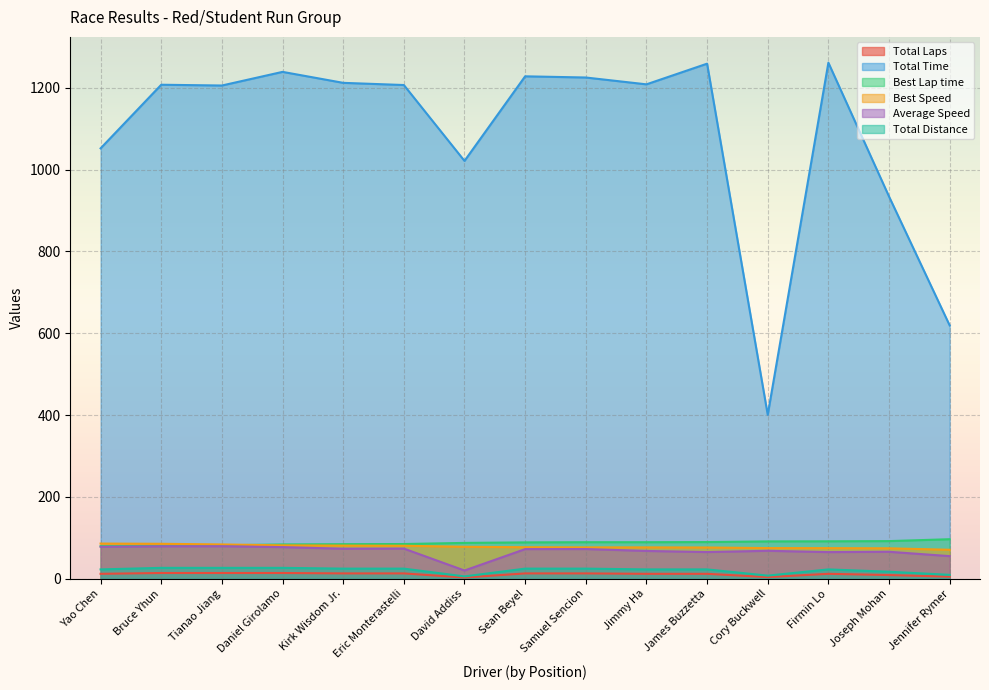

Where is Total Laps nearest to the value 8?

Joseph Mohan